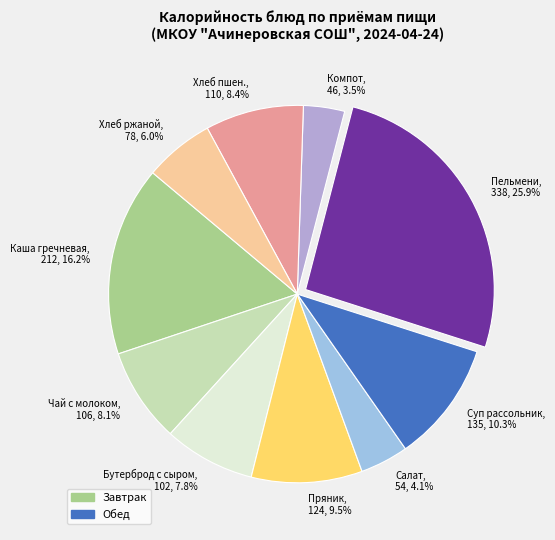

Rank the categories by value from highest to lowest.

Пельмени, 338, 25.9%, Каша гречневая, 212, 16.2%, Суп рассольник, 135, 10.3%, Пряник, 124, 9.5%, Хлеб пшен., 110, 8.4%, Чай с молоком, 106, 8.1%, Бутерброд с сыром, 102, 7.8%, Хлеб ржаной, 78, 6.0%, Салат, 54, 4.1%, Компот, 46, 3.5%